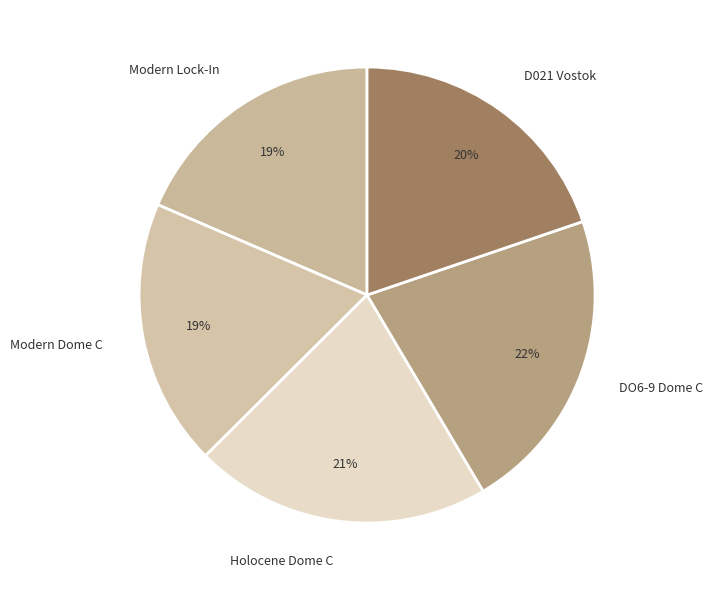

To the nearest percent, what is the difference between the largest and smallest slice percentages?

3%